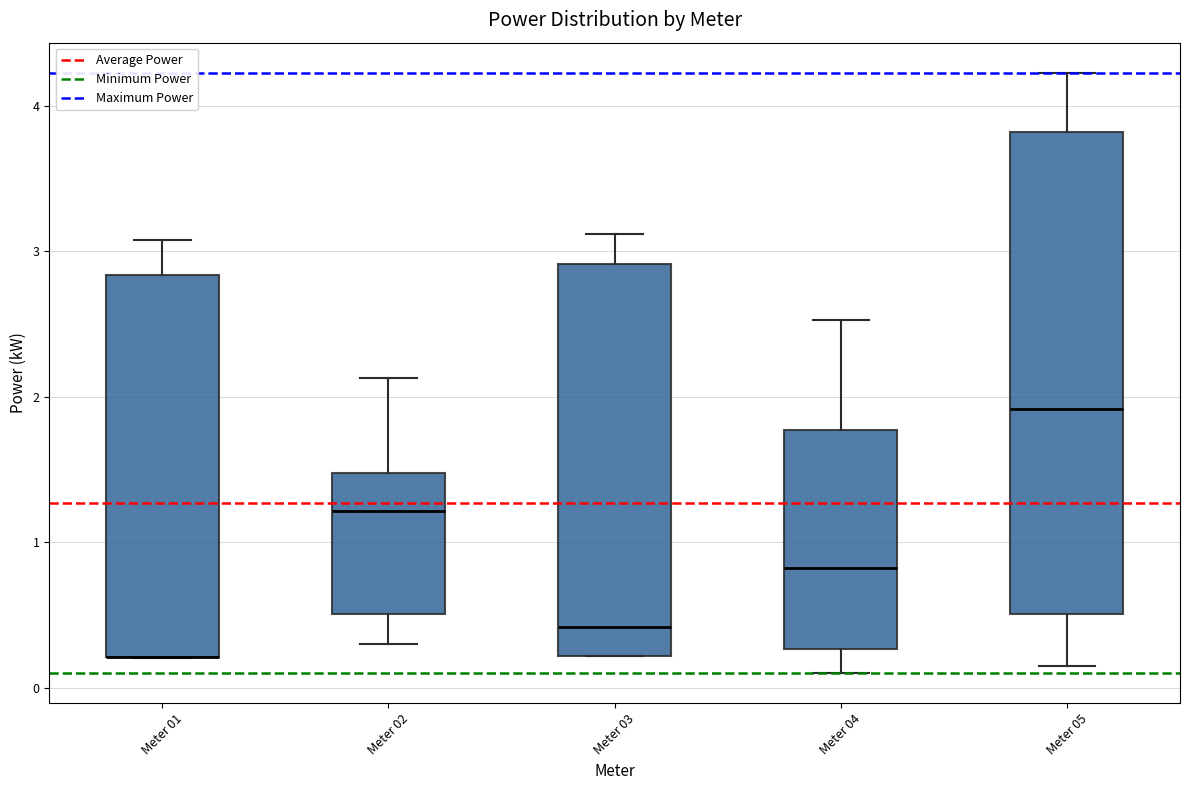

Comparing the boxes themselves (not the whiskers), which one is the tallest?

Meter 05